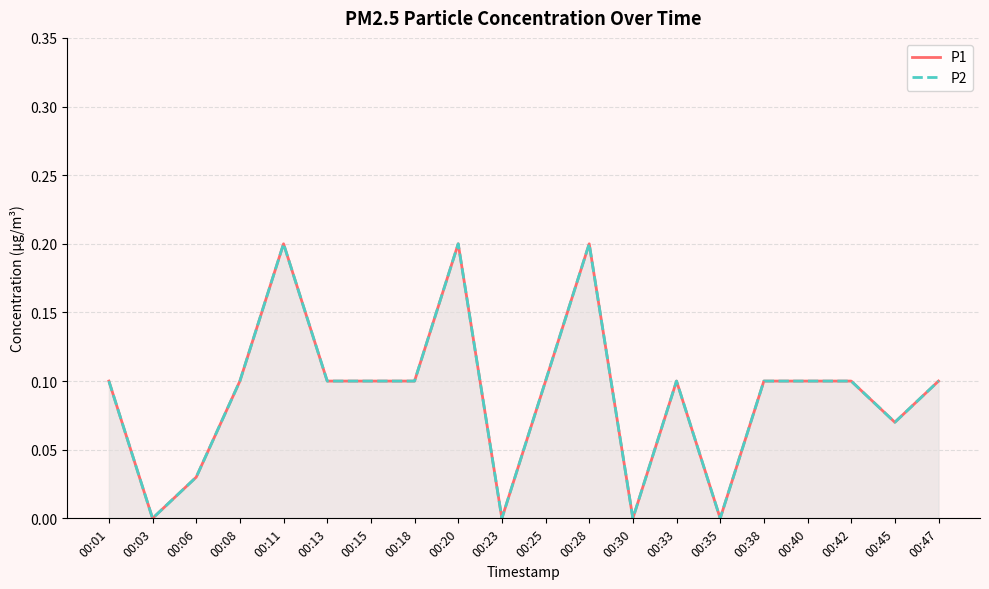

In P1, how many points are lower than both neighbors (excluding endpoints)?

5